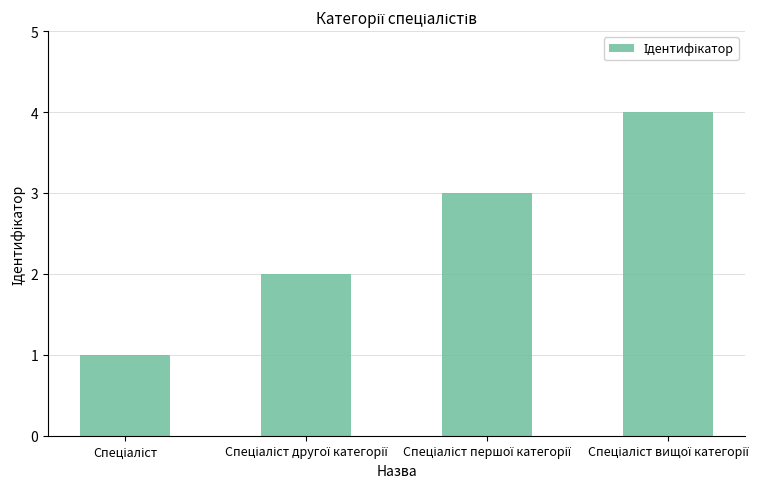

What is the sum of all values?

10